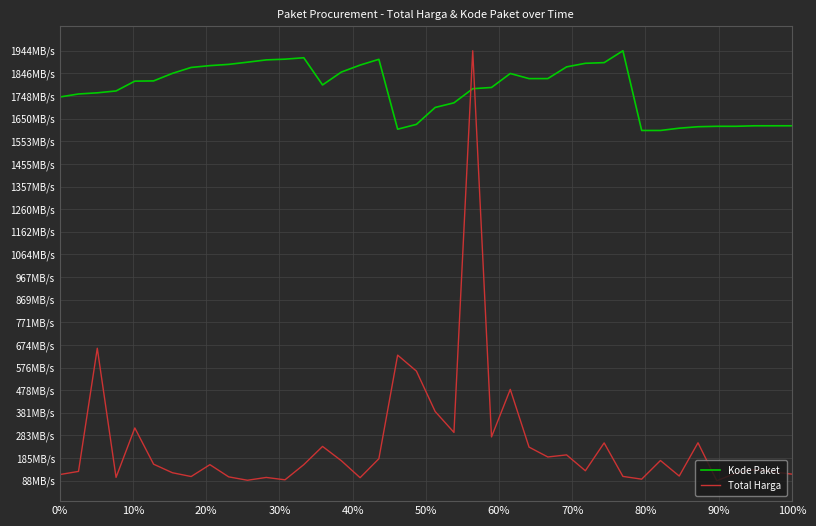

What are all the series names shown in the legend?

Kode Paket, Total Harga